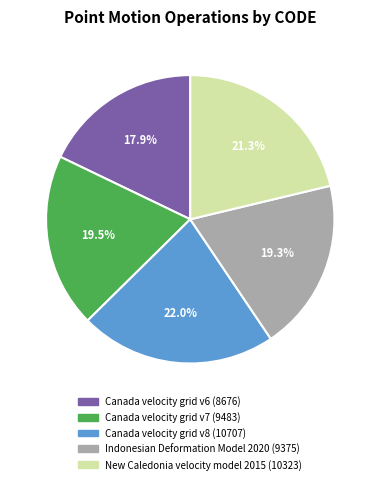

What is the smallest slice in the pie chart?

Canada velocity grid v6